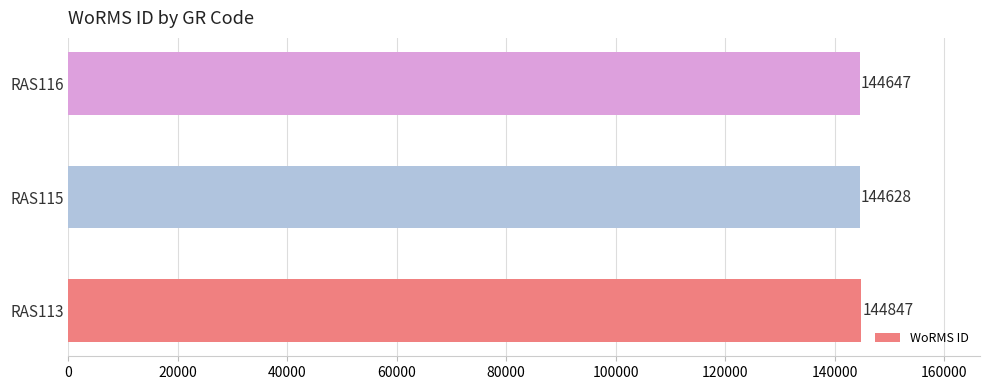

Which category has the lowest value across all series?

RAS115